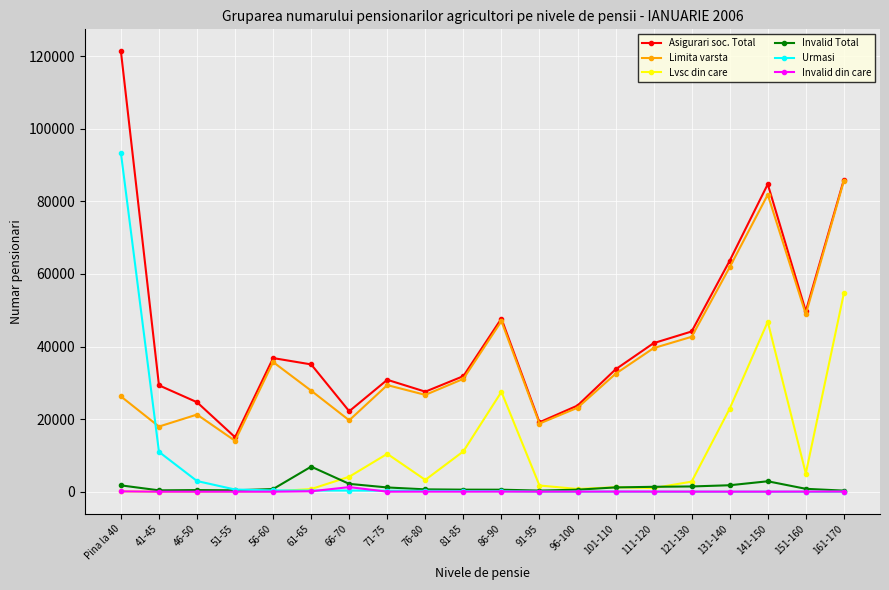

True or false: Invalid Total and Asigurari soc. Total intersect in this chart.

False